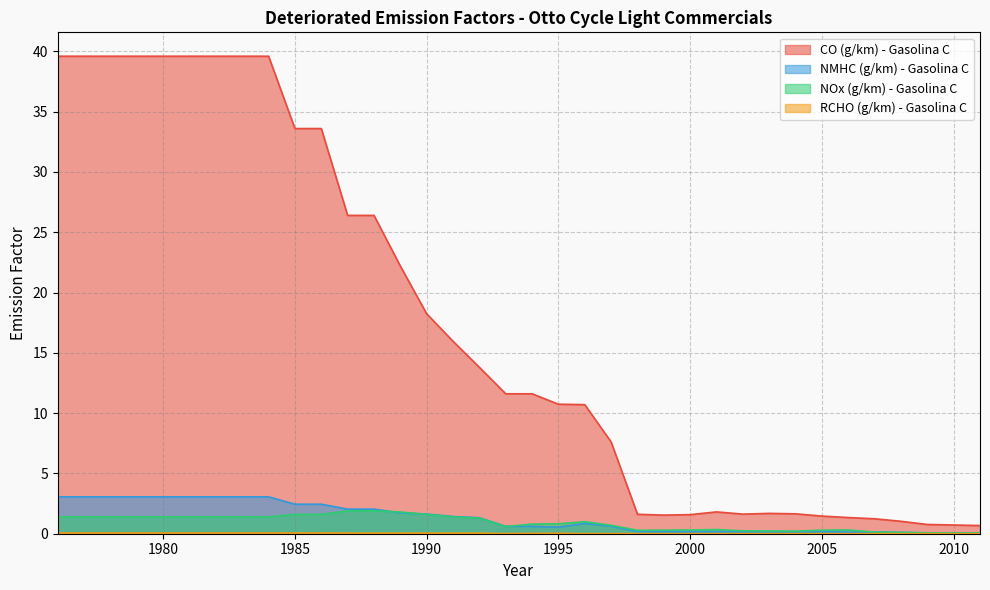

Rank the categories by RCHO (g/km) - Gasolina C value from lowest to highest.

2011, 2010, 2008, 2007, 2006, 2005, 2004, 2009, 2003, 2001, 1998, 2002, 1999, 2000, 1997, 1996, 1993, 1994, 1995, 1987, 1988, 1989, 1990, 1991, 1992, 1976, 1977, 1978, 1979, 1980, 1981, 1982, 1983, 1984, 1985, 1986